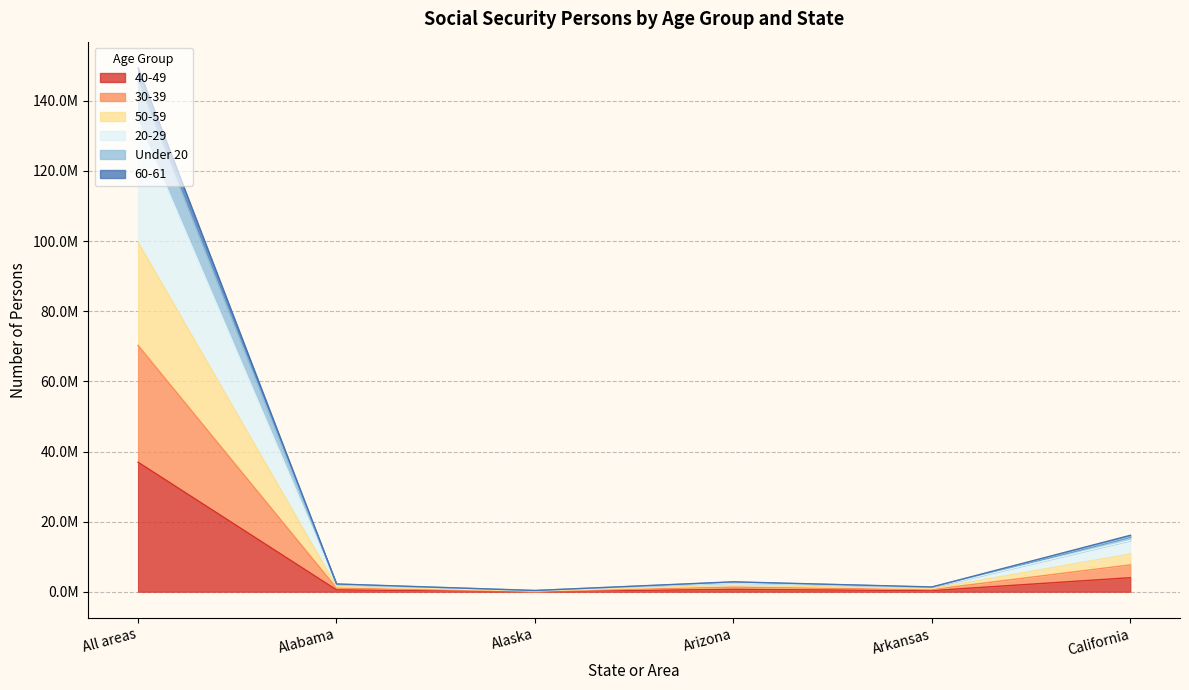

True or false: 60-61 and 30-39 cross at least once.

False